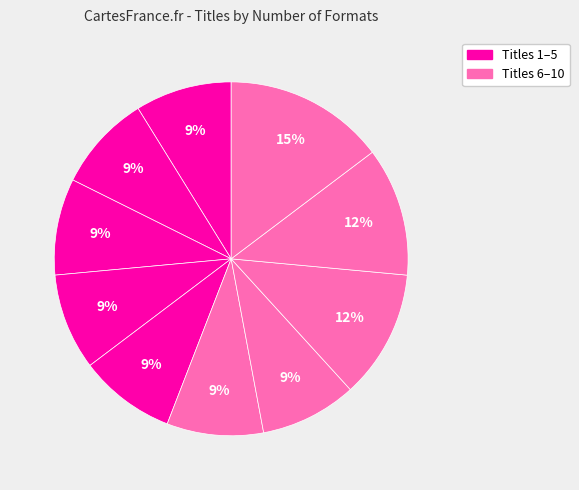

How many segments does this pie chart have?

10